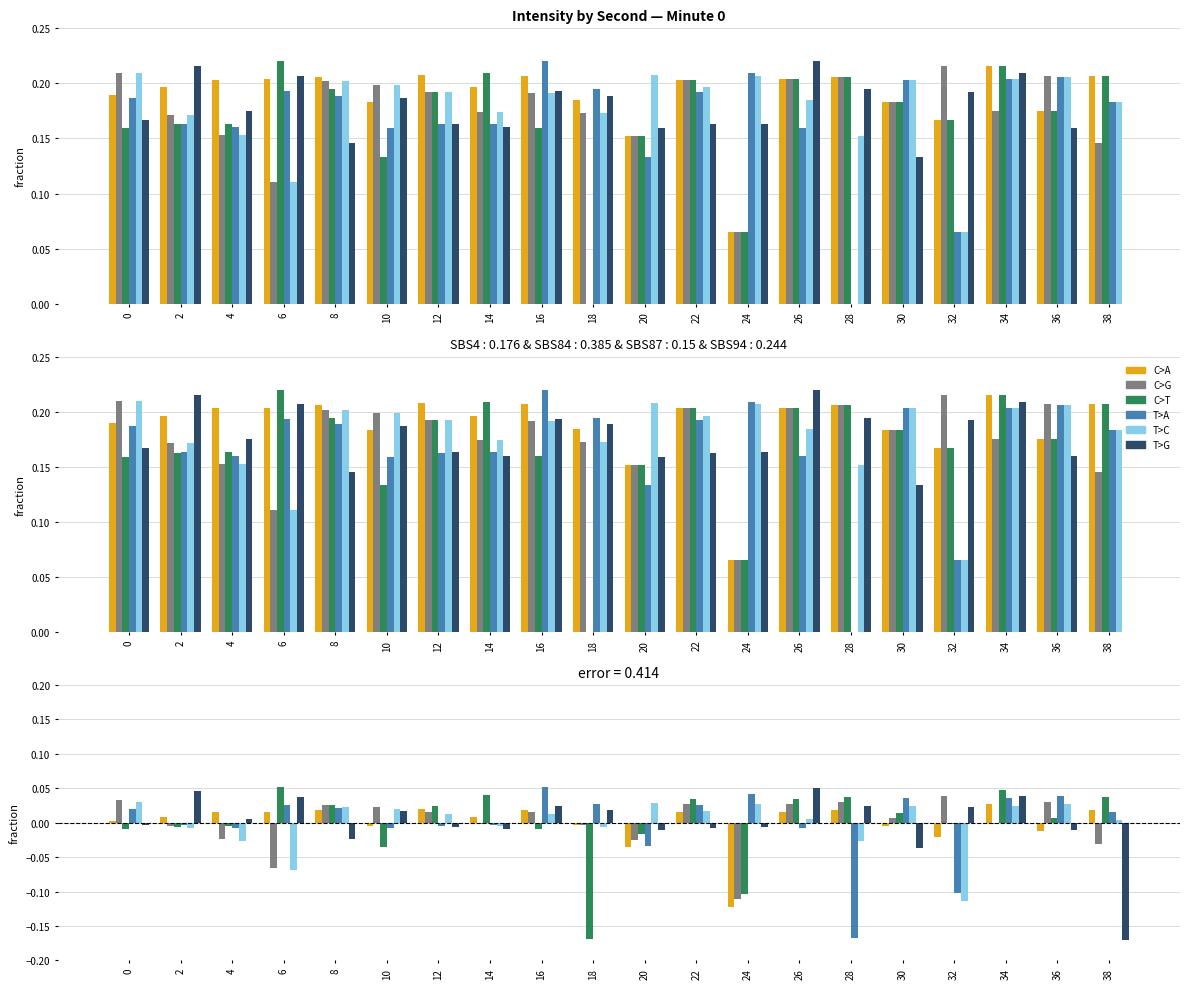

Reading left to right, transcribe all the data shown in this chart.

C>A: 0.0	0.0	0.0	0.0	0.0	-0.0	0.0	0.0	0.0	-0.0	-0.0	0.0	-0.1	0.0	0.0	-0.0	-0.0	0.0	-0.0	0.0
C>G: 0.0	-0.0	-0.0	-0.1	0.0	0.0	0.0	-0.0	0.0	-0.0	-0.0	0.0	-0.1	0.0	0.0	0.0	0.0	-0.0	0.0	-0.0
C>T: -0.0	-0.0	-0.0	0.1	0.0	-0.0	0.0	0.0	-0.0	-0.2	-0.0	0.0	-0.1	0.0	0.0	0.0	-0.0	0.0	0.0	0.0
T>A: 0.0	-0.0	-0.0	0.0	0.0	-0.0	-0.0	-0.0	0.1	0.0	-0.0	0.0	0.0	-0.0	-0.2	0.0	-0.1	0.0	0.0	0.0
T>C: 0.0	-0.0	-0.0	-0.1	0.0	0.0	0.0	-0.0	0.0	-0.0	0.0	0.0	0.0	0.0	-0.0	0.0	-0.1	0.0	0.0	0.0
T>G: -0.0	0.0	0.0	0.0	-0.0	0.0	-0.0	-0.0	0.0	0.0	-0.0	-0.0	-0.0	0.1	0.0	-0.0	0.0	0.0	-0.0	-0.2